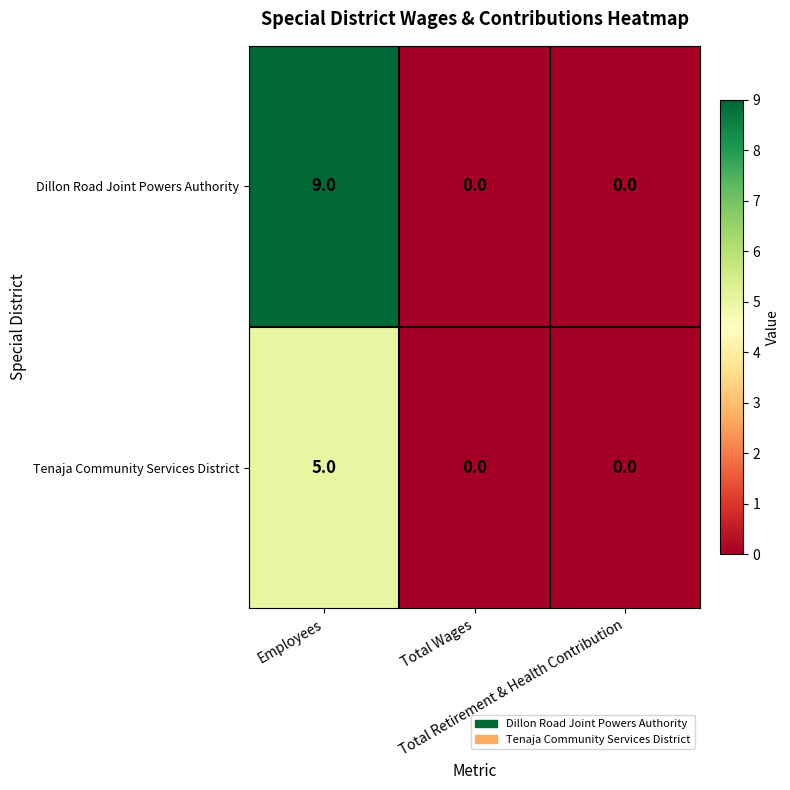

What is the difference between the maximum and minimum values in the Tenaja Community Services District series?

5